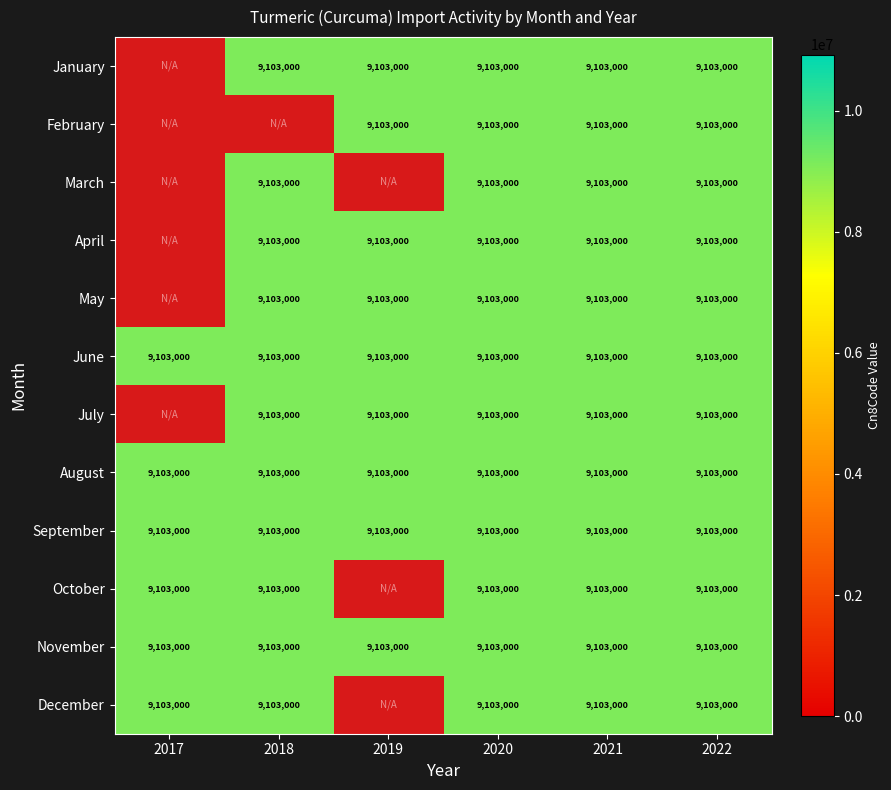

The September series shows 13766580.6 at 2020. True or false?

False